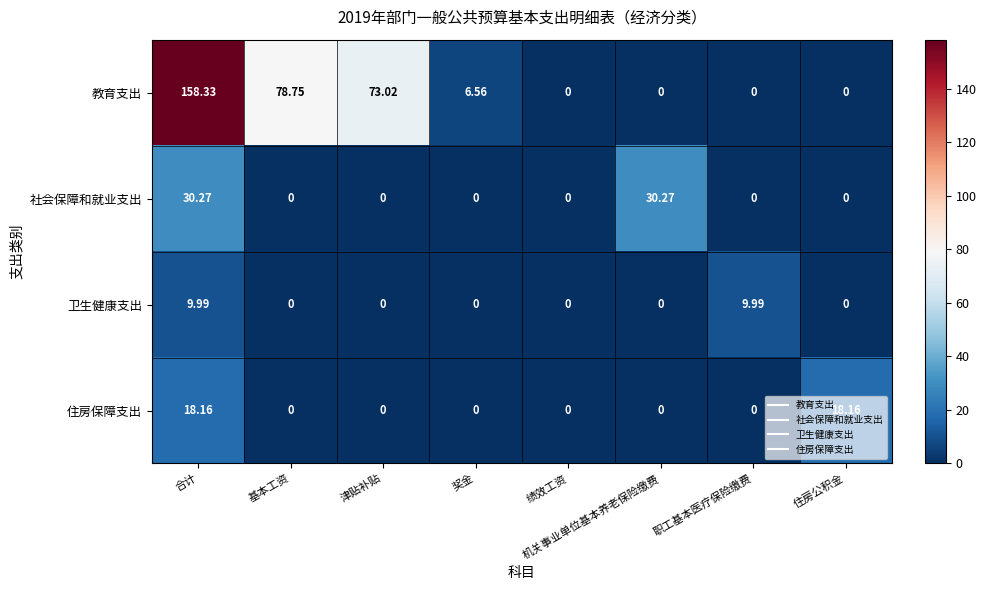

Count the number of data series in this chart.

4